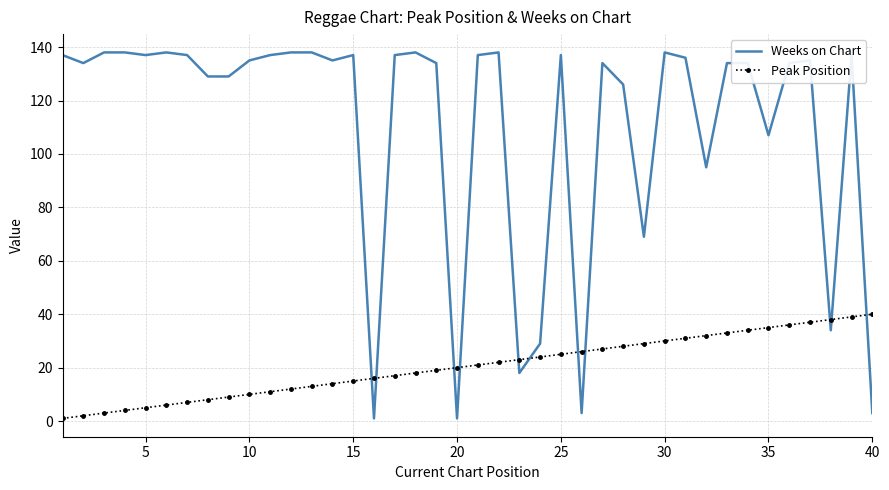

What is the difference between the maximum and minimum values in the Weeks on Chart series?

137